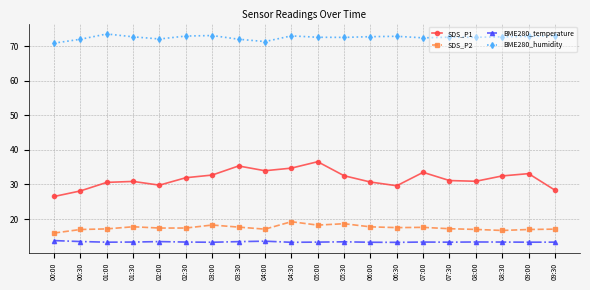

What is the value of the BME280_humidity point at the 11th from the left?

72.6